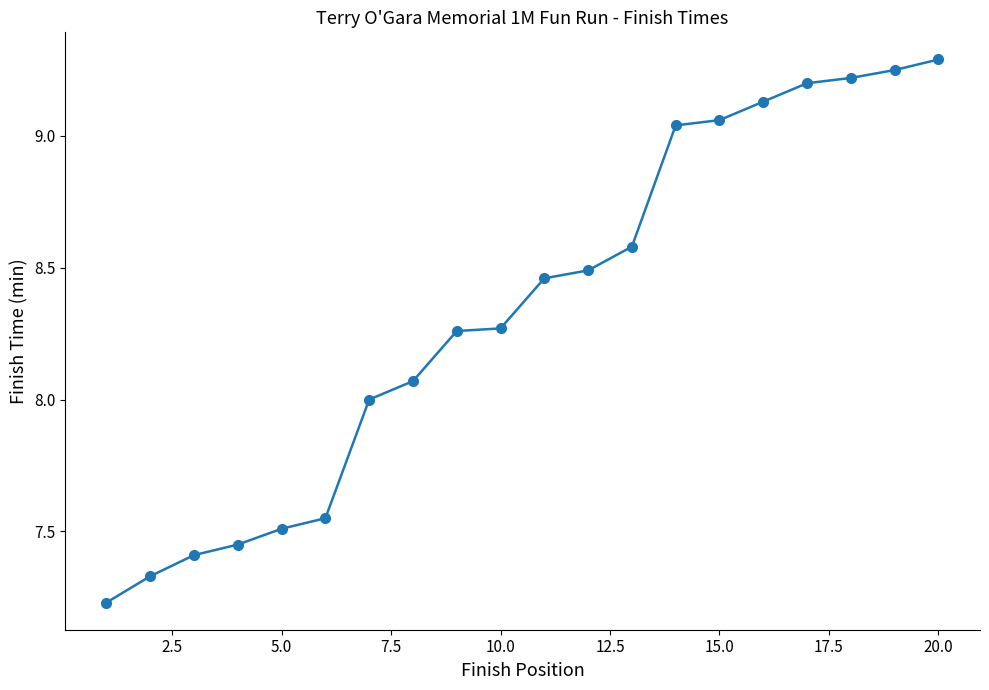

What is the greatest value displayed?

9.3